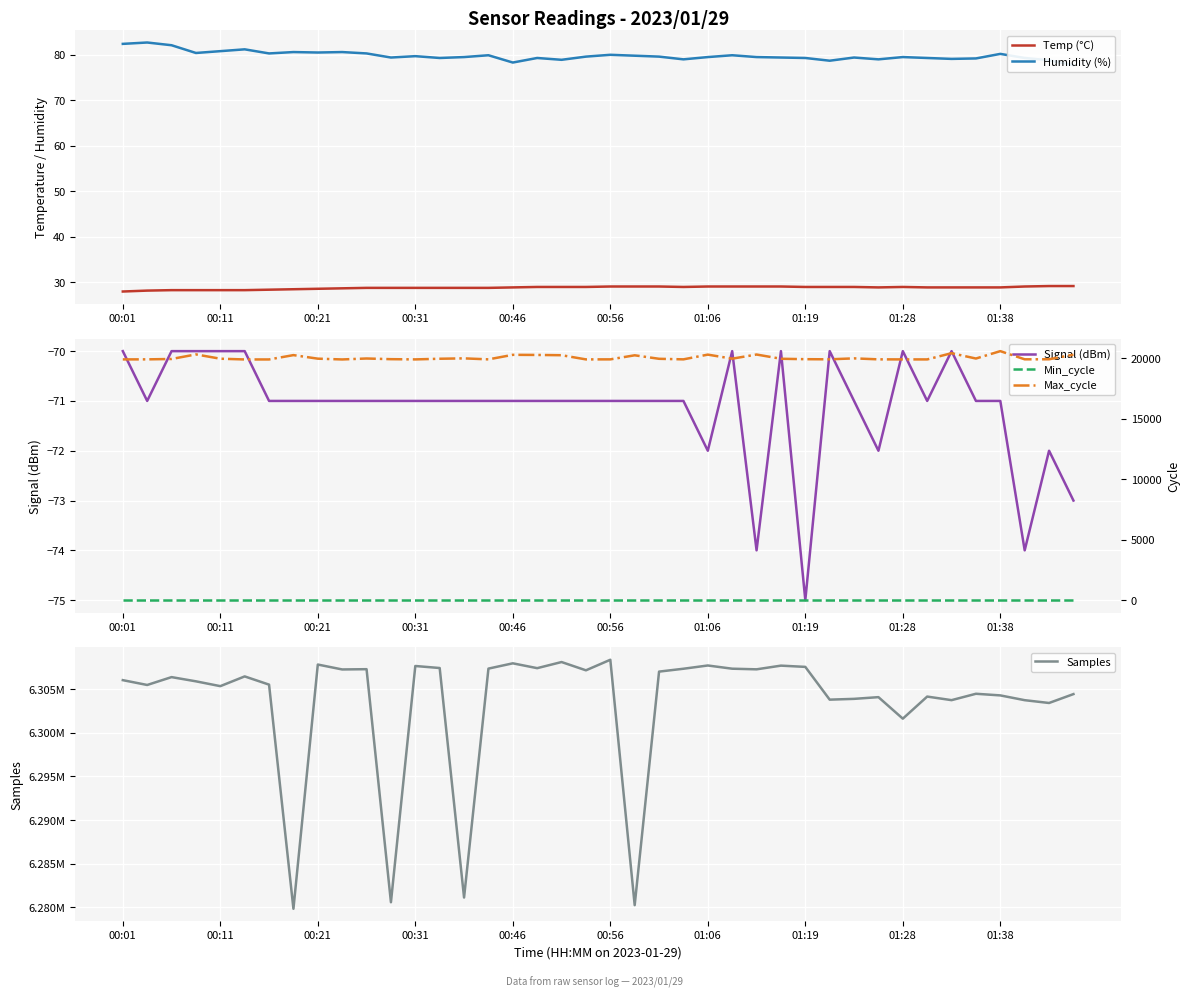

The Temp (°C) series shows 28.8 at 00:31. True or false?

True